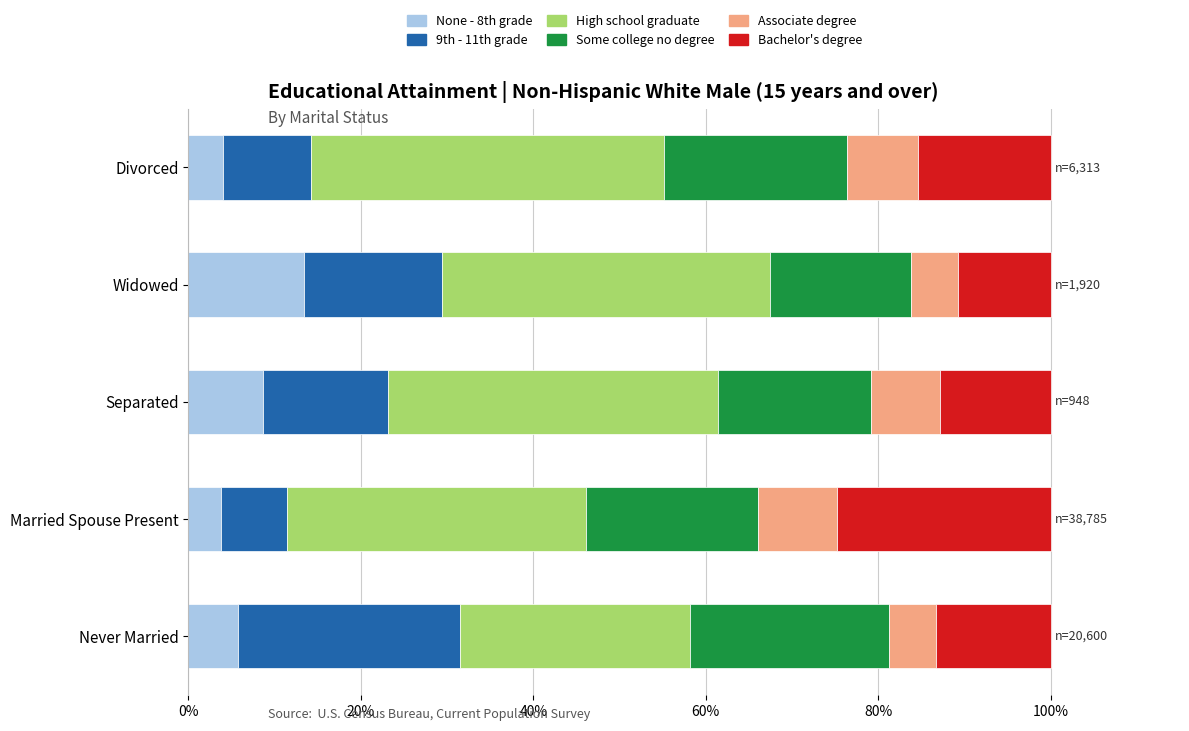

How many distinct data groups are displayed?

6